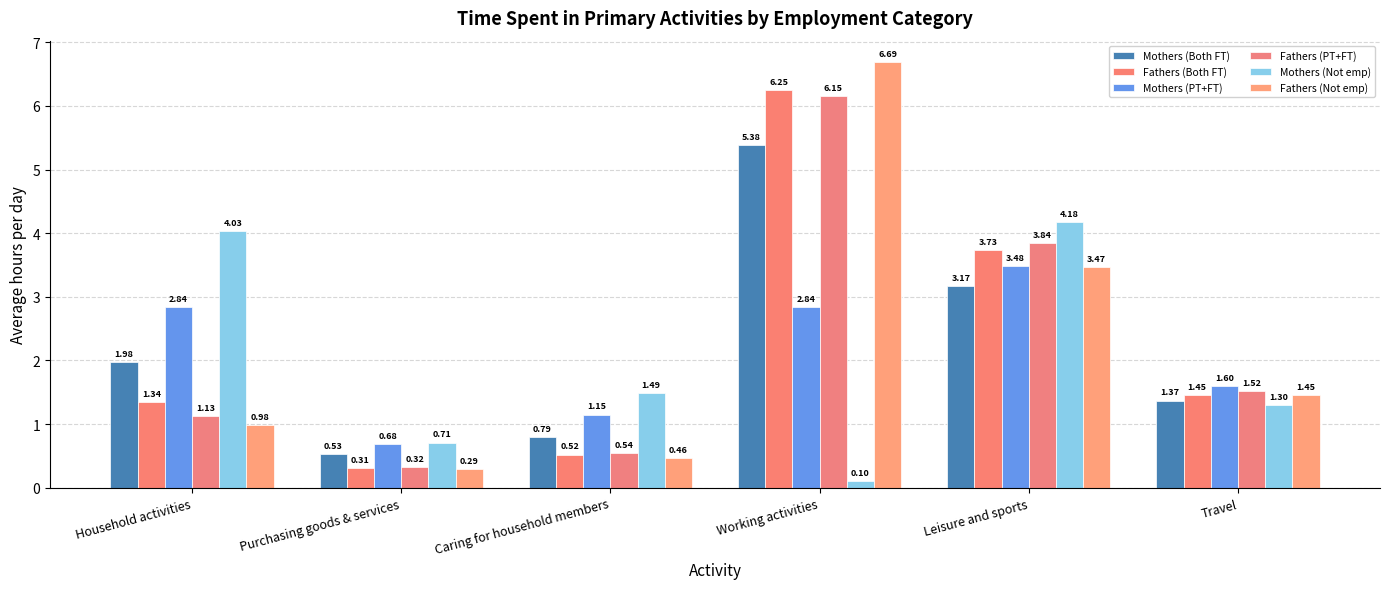

Which series changed the most between Caring for household members and Travel?

Fathers (Not emp)